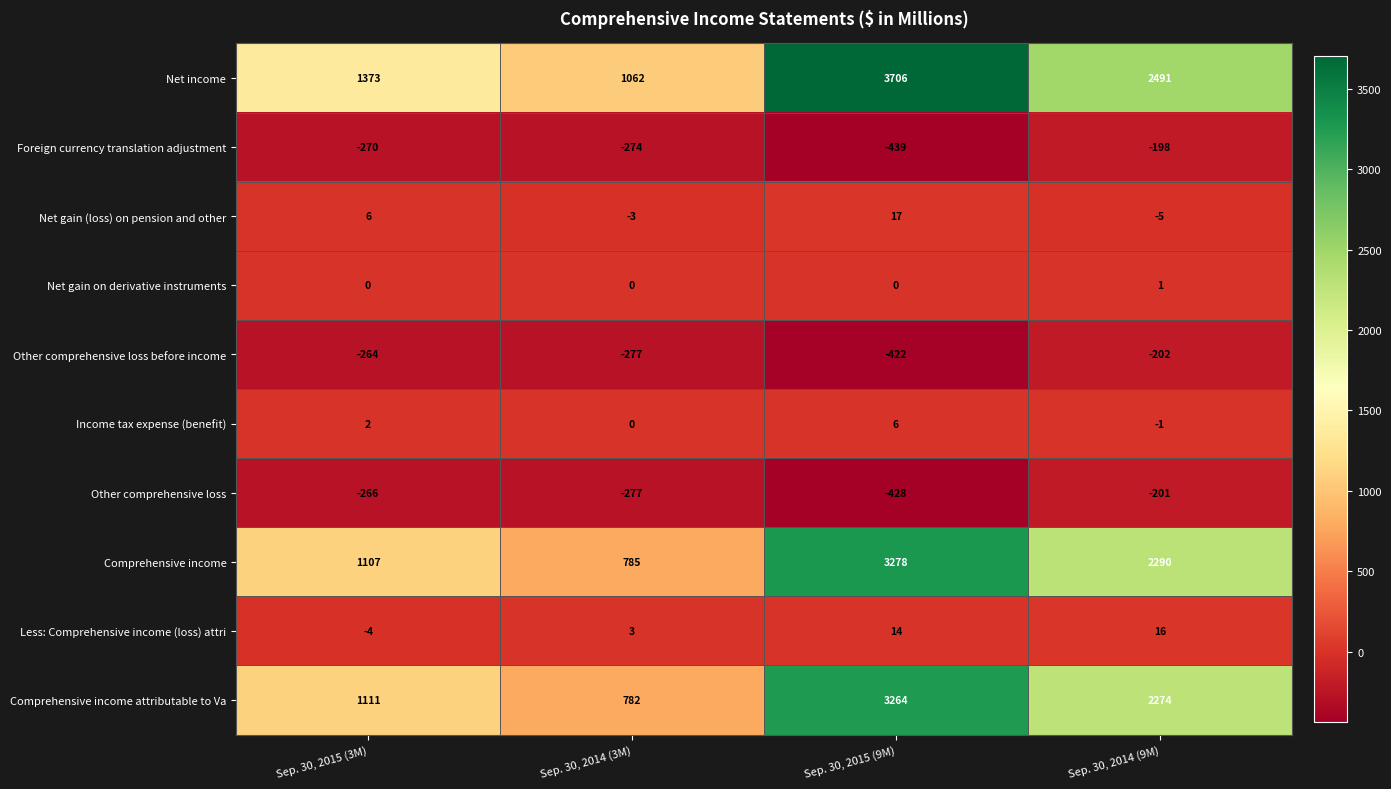

At Sep. 30, 2015 (3M), list the series in order from largest to smallest.

Net income, Comprehensive income attributable to Va, Comprehensive income, Net gain (loss) on pension and other, Income tax expense (benefit), Net gain on derivative instruments, Less: Comprehensive income (loss) attri, Other comprehensive loss before income, Other comprehensive loss, Foreign currency translation adjustment